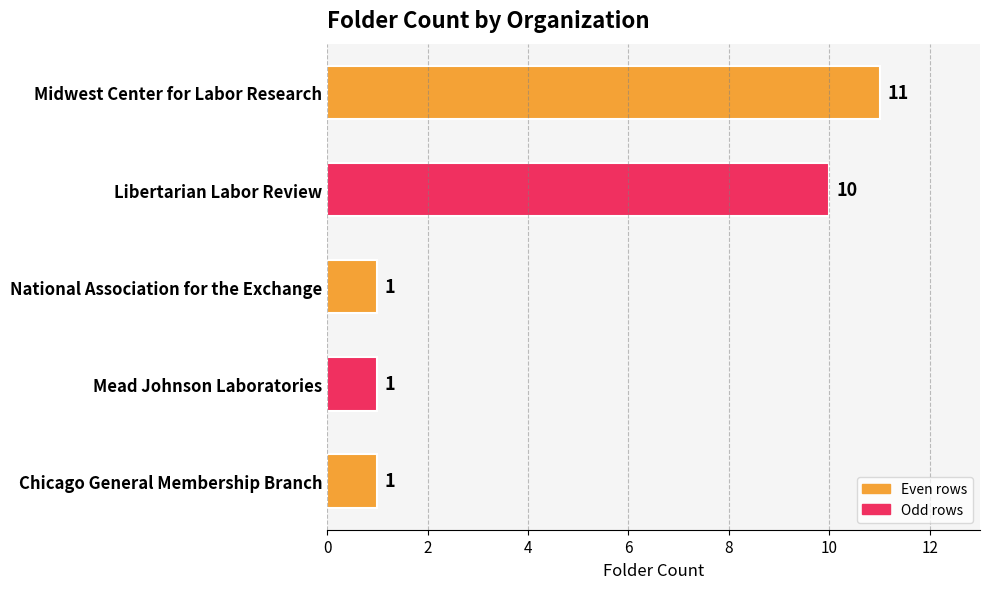

What is the change in value from Midwest Center for Labor Research to National Association for the Exchange?

-10